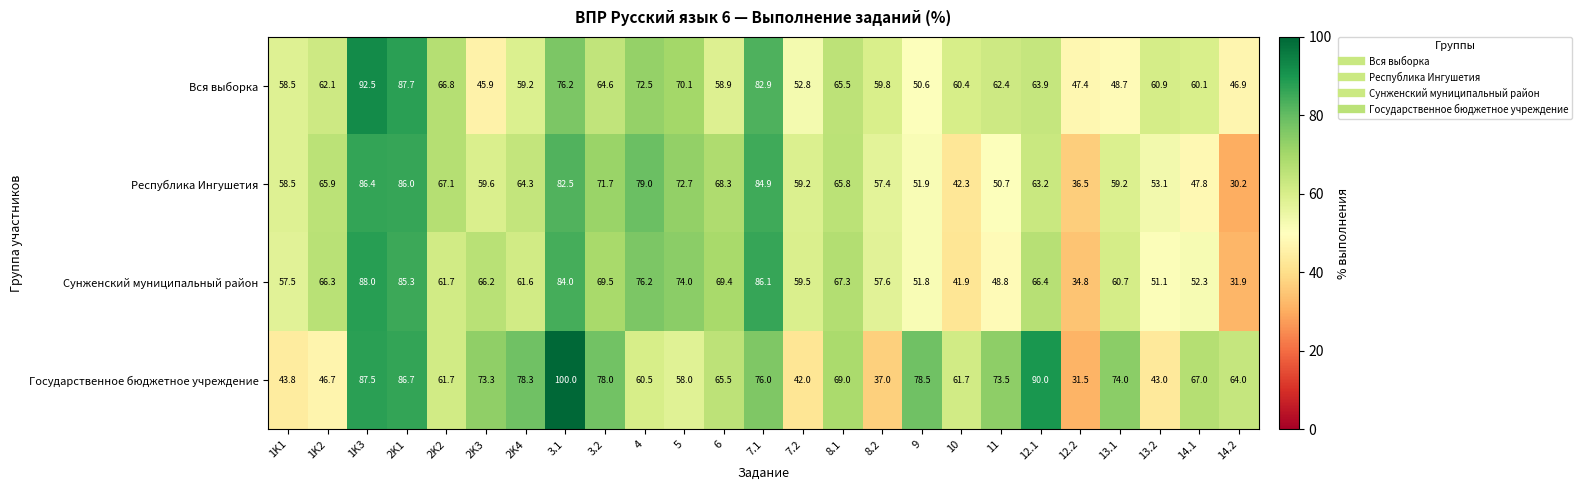

What is the difference between the second highest and minimum values in the Государственное бюджетное учреждение series?

58.5